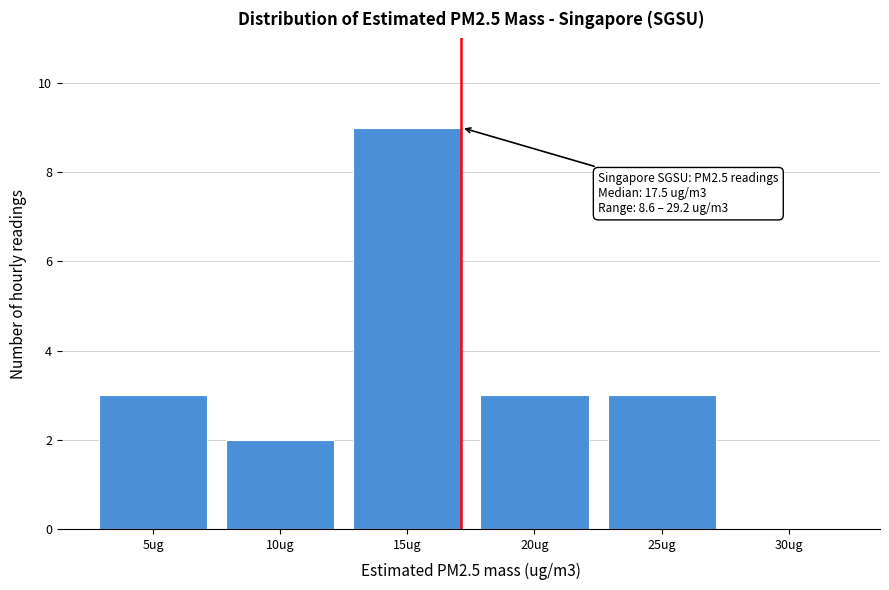

Reading left to right, transcribe all the data shown in this chart.

5ug=3	10ug=2	15ug=9	20ug=3	25ug=3	30ug=0